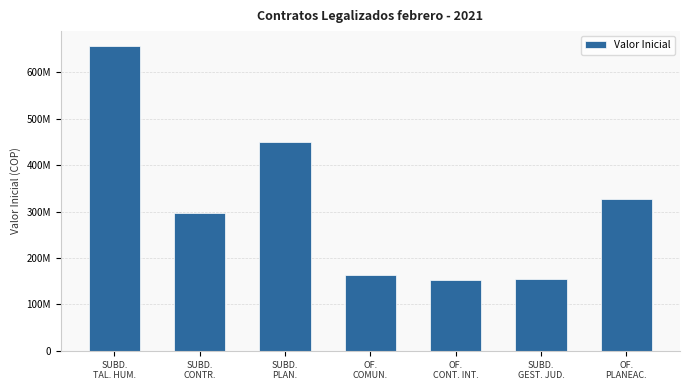

Does the chart contain any negative values?

No